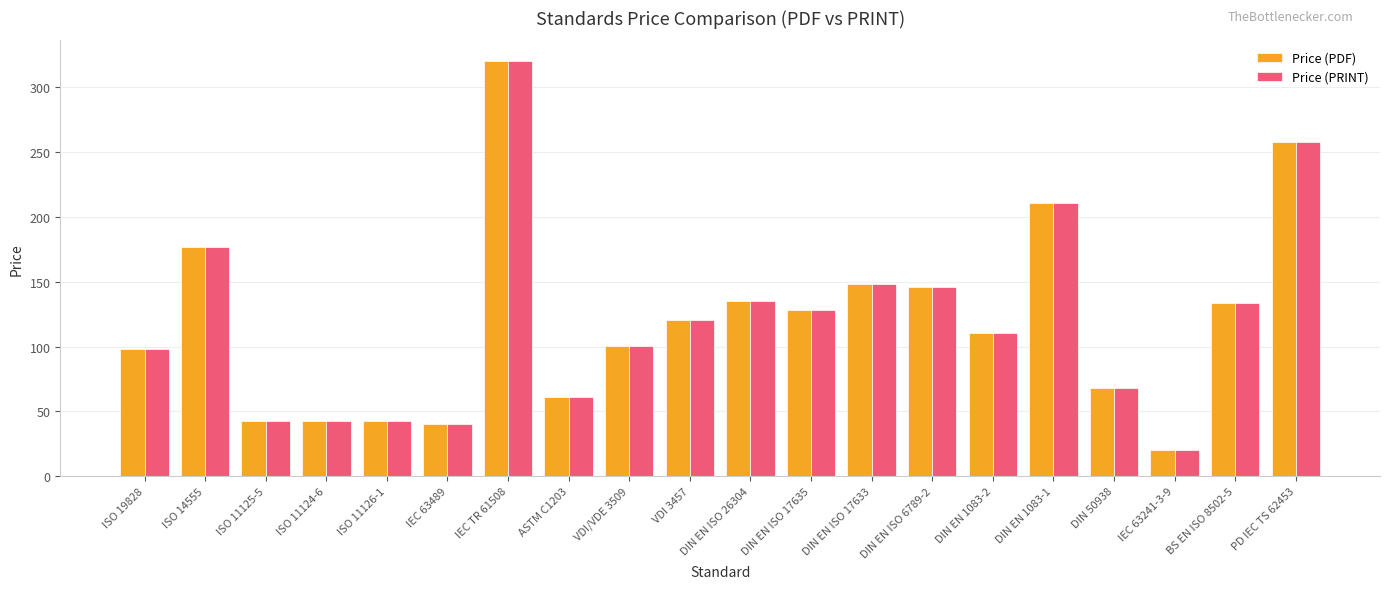

How many values in the Price (PRINT) series exceed 120?

10